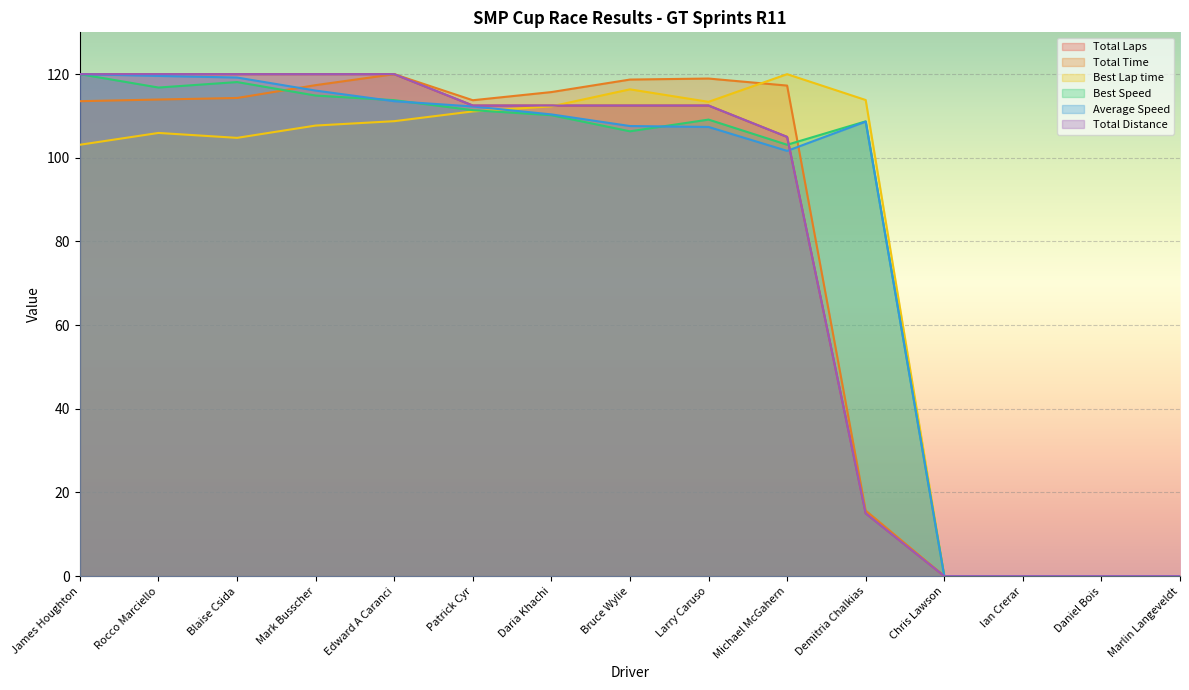

Rank the categories by Total Laps value from lowest to highest.

Chris Lawson, Ian Crerar, Daniel Bois, Marlin Langeveldt, Demitria Chalkias, Michael McGahern, Patrick Cyr, Daria Khachi, Bruce Wylie, Larry Caruso, James Houghton, Rocco Marciello, Blaise Csida, Mark Busscher, Edward A Caranci